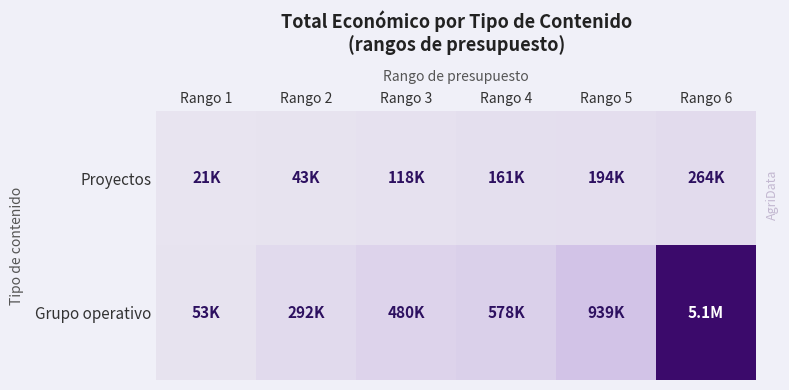

Which series has the widest spread of values?

Grupo operativo